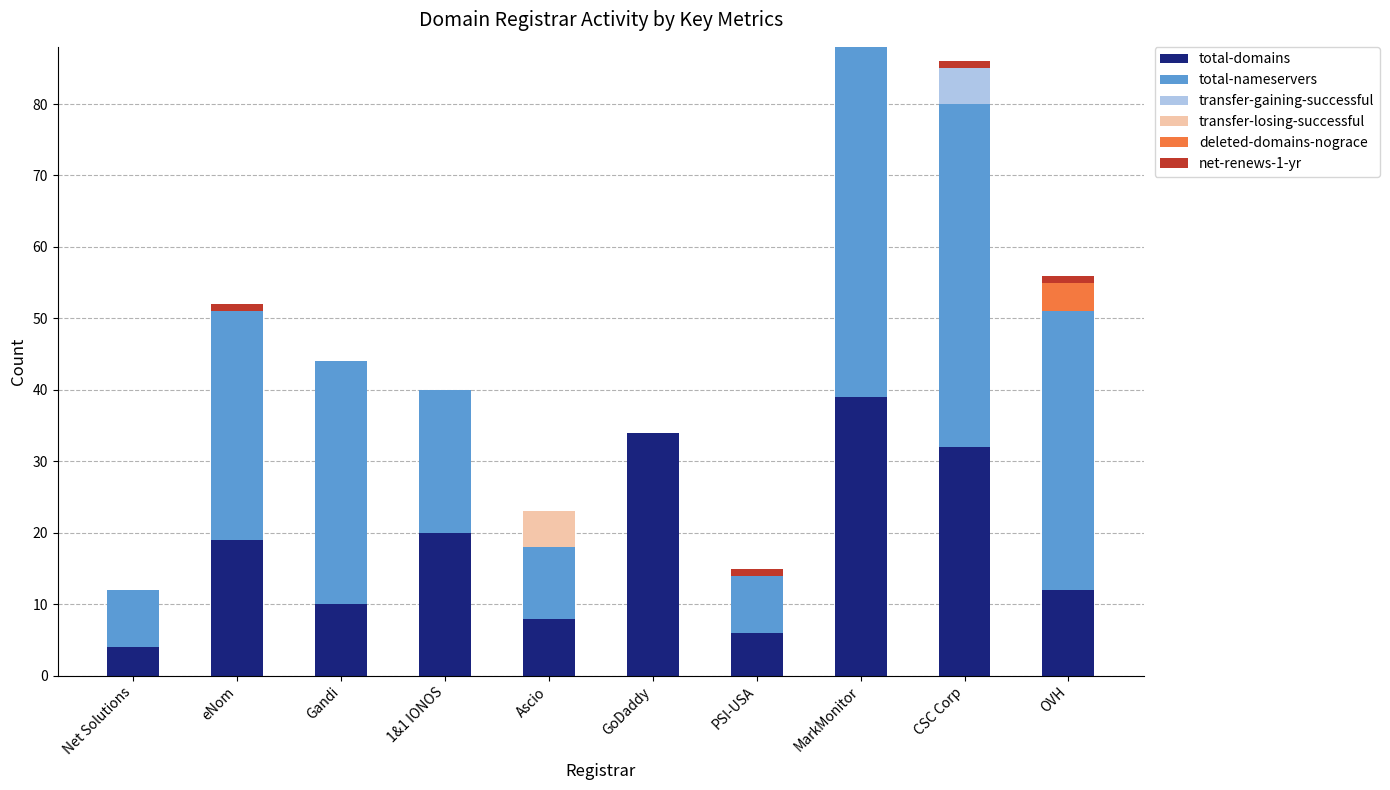

True or false: total-domains has a value of 32 at CSC Corp.

True